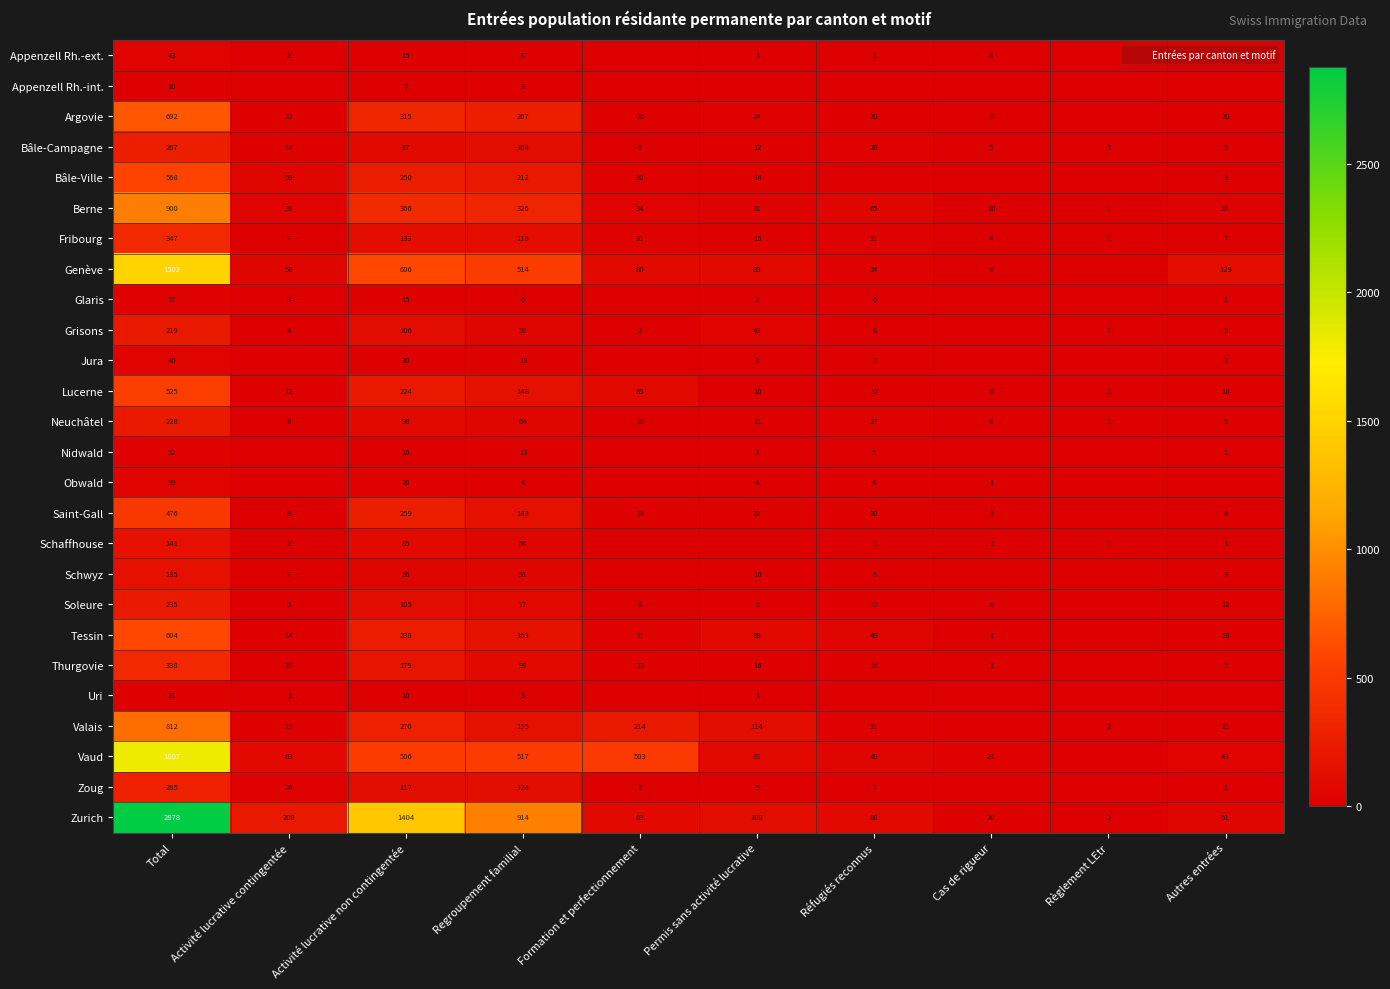

Rank the categories by Zurich value from lowest to highest.

Règlement LEtr, Cas de rigueur, Autres entrées, Formation et perfectionnement, Réfugiés reconnus, Permis sans activité lucrative, Activité lucrative contingentée, Regroupement familial, Activité lucrative non contingentée, Total